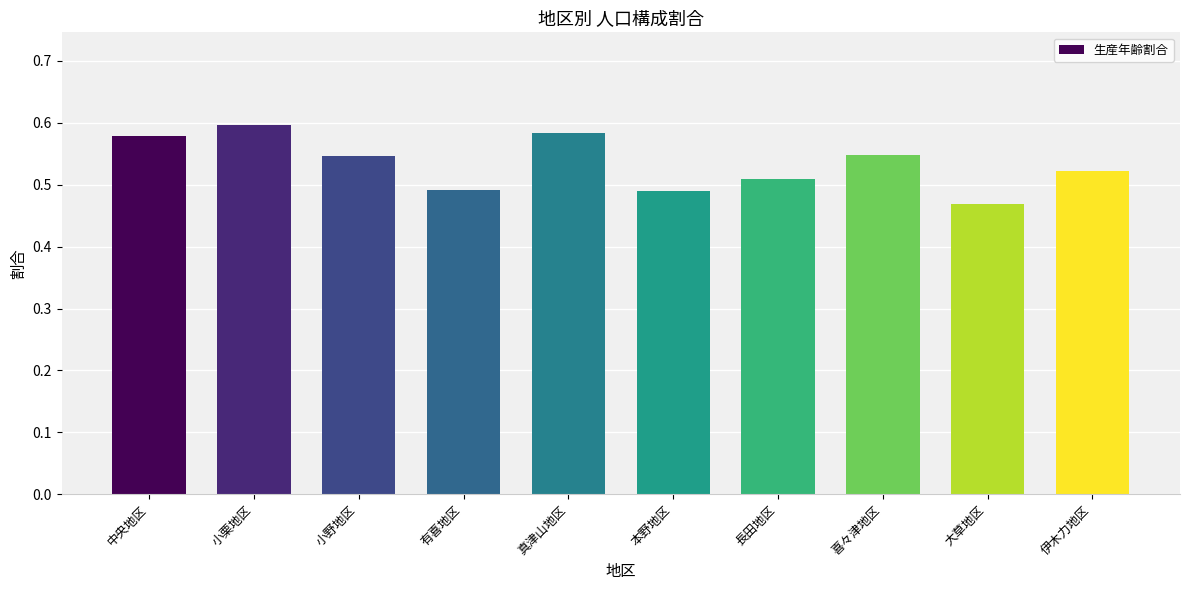

True or false: the data shows 0.6 at 大草地区.

False